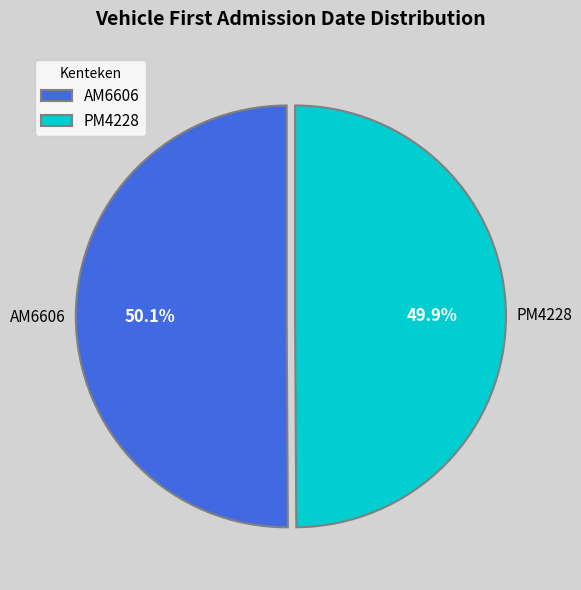

Approximately how many times larger is the value at PM4228 compared to AM6606?

1.0